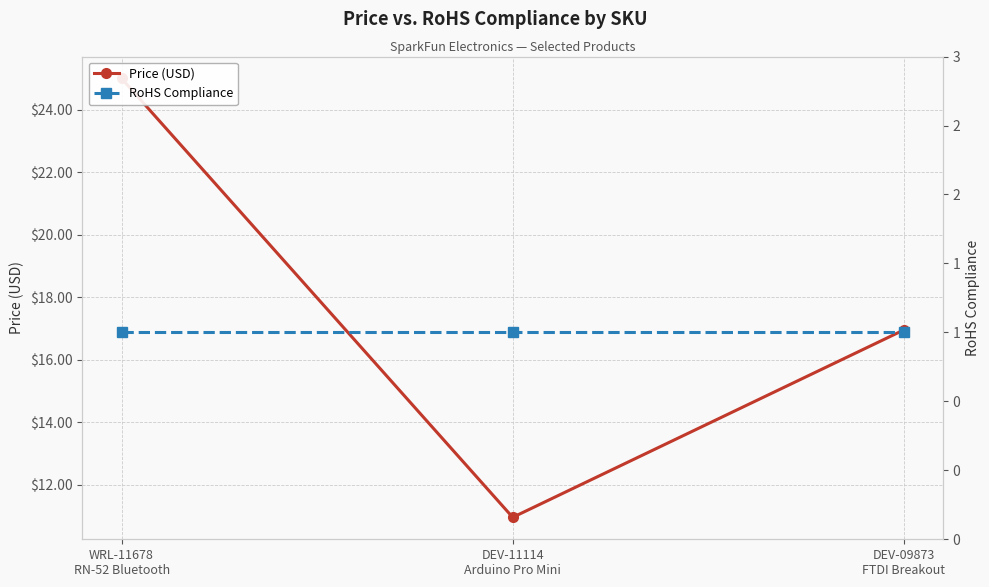

What is the label of the 2nd point from the right?

DEV-11114
Arduino Pro Mini